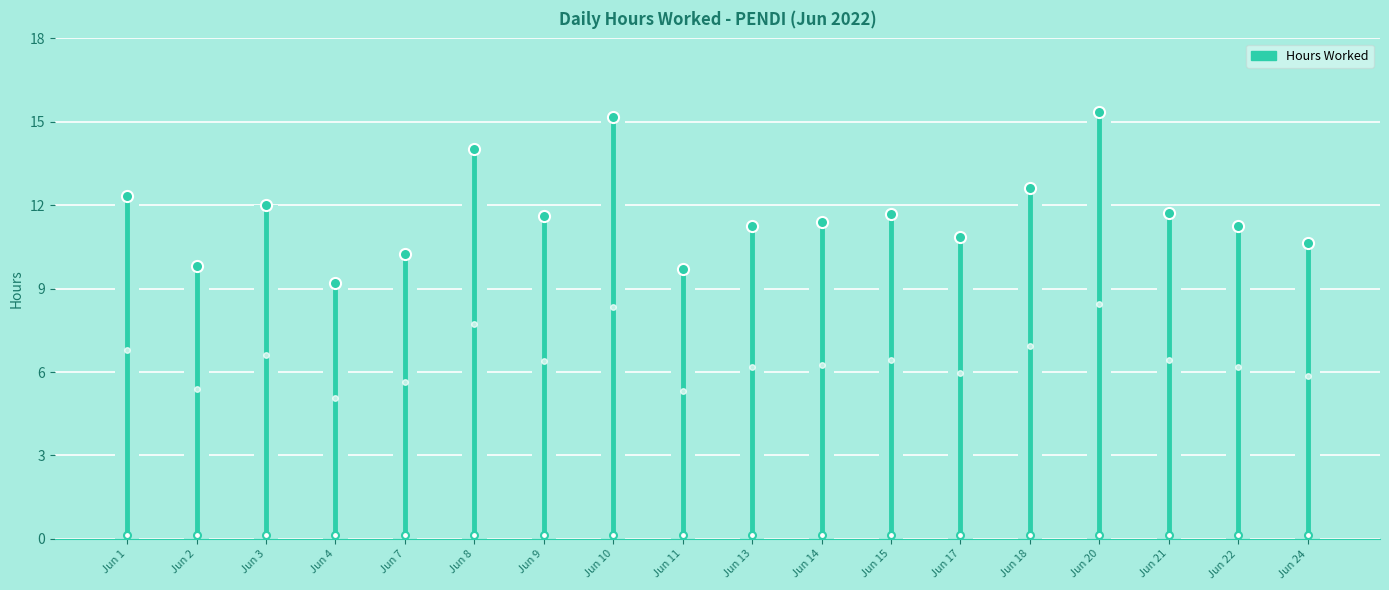

The chart shows a value of 23.4 at Jun 10. True or false?

False